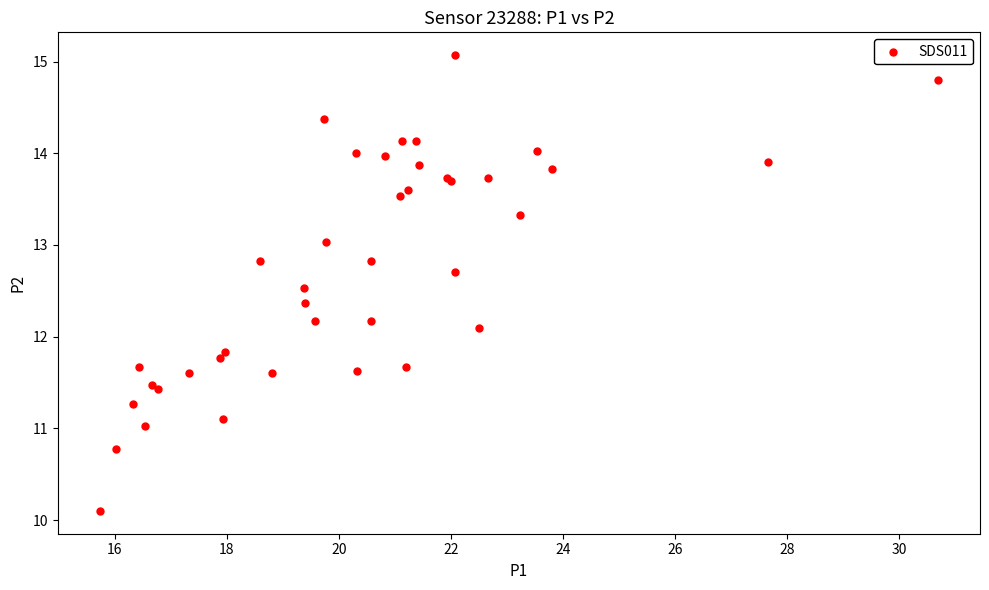

What Y value in the scatter plot is closest to 12?

12.1